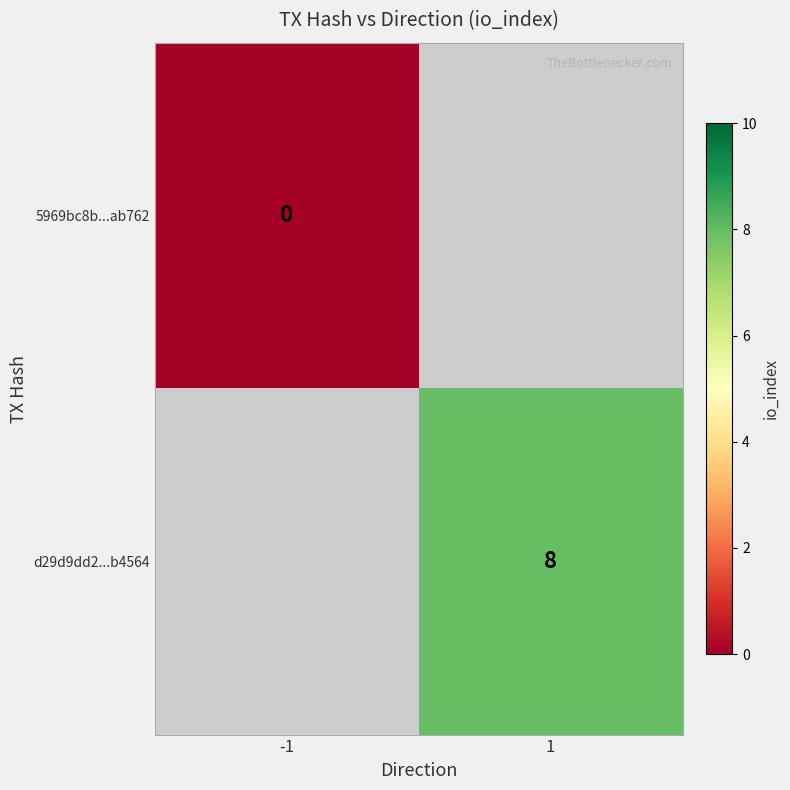

The d29d9dd2...b4564 series shows 8 at 1. True or false?

True